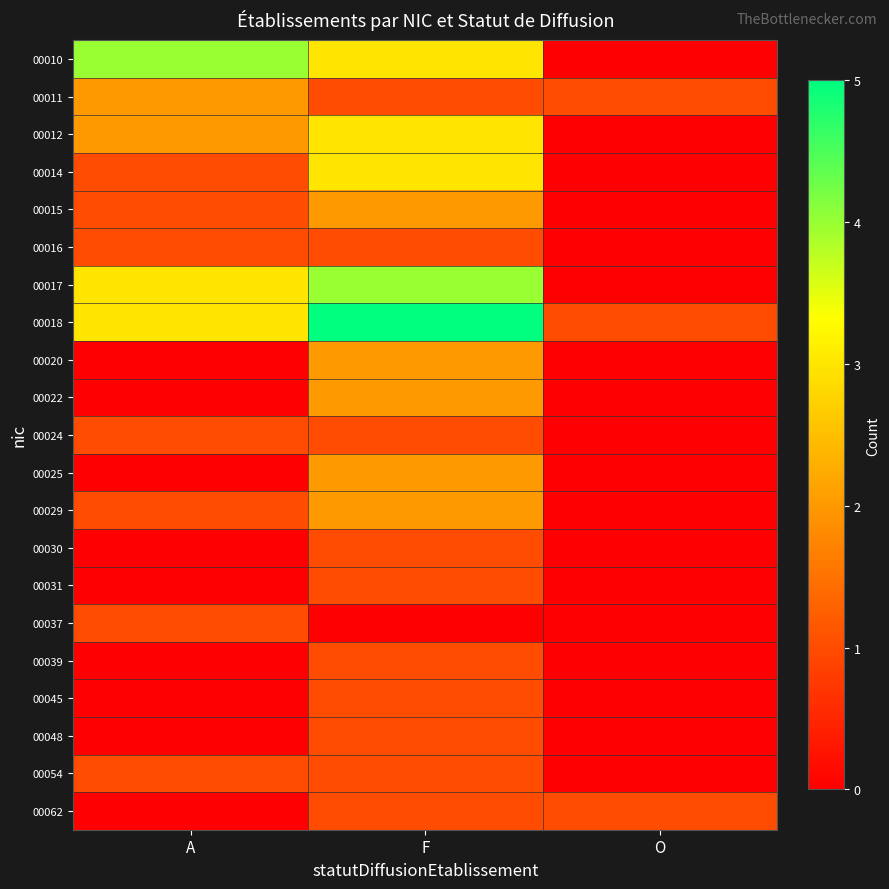

At which category is the sum across all series the highest?

F